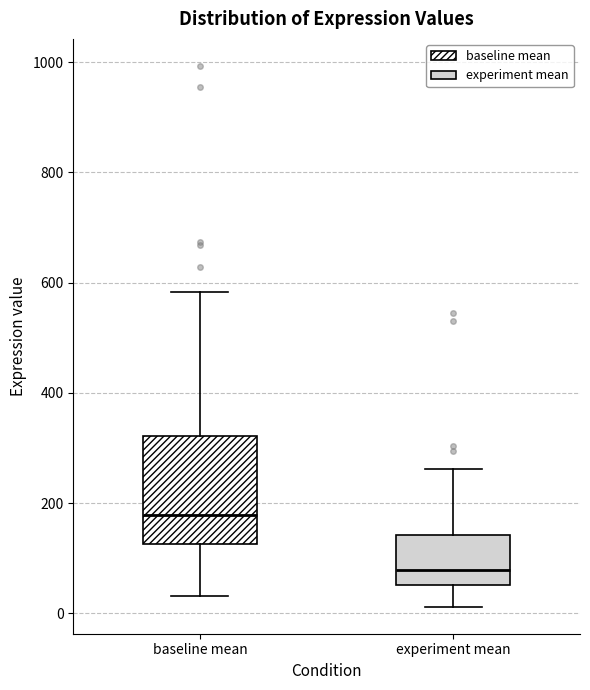

Which box is the tallest, from its lower edge to its upper edge?

baseline mean